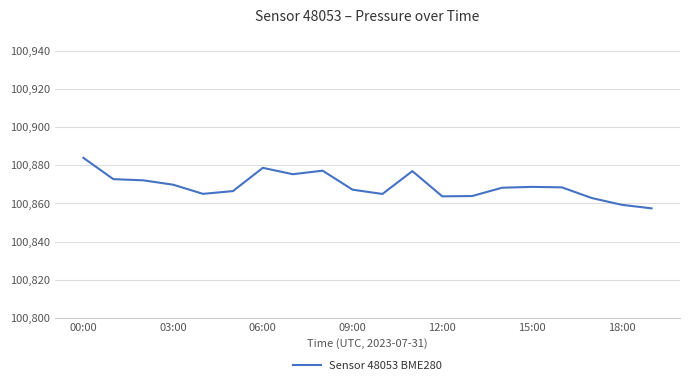

What is the difference between the maximum and minimum values?

26.5